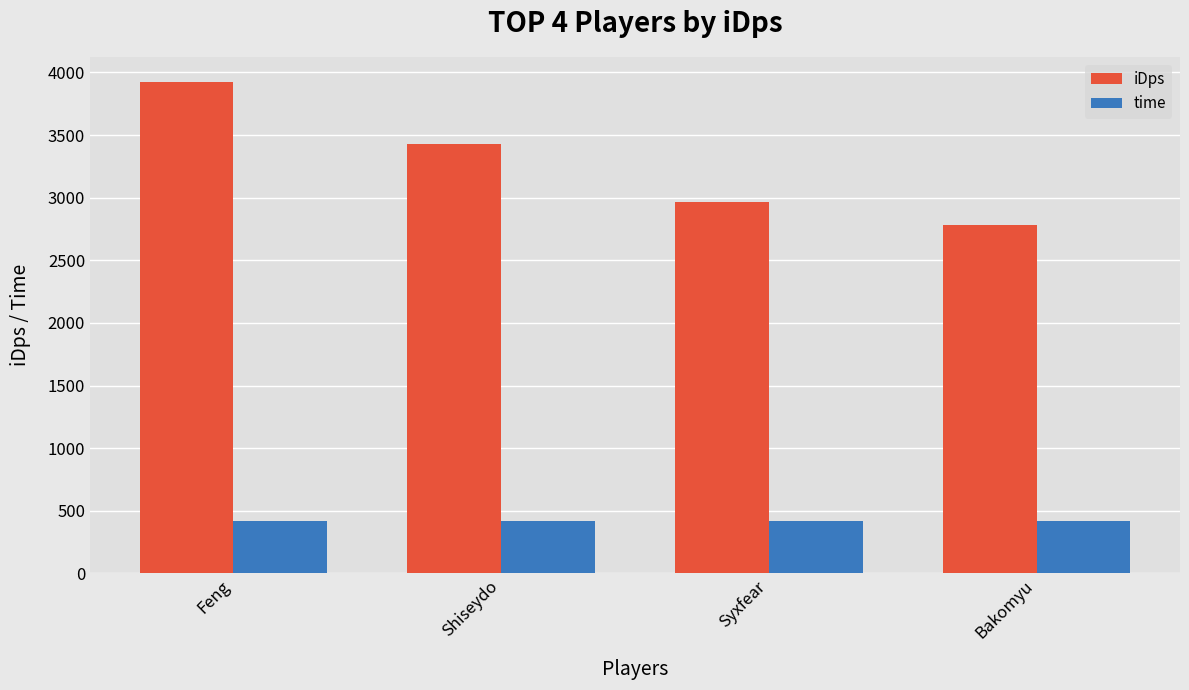

What is the label of the 2nd bar from the left?

Shiseydo